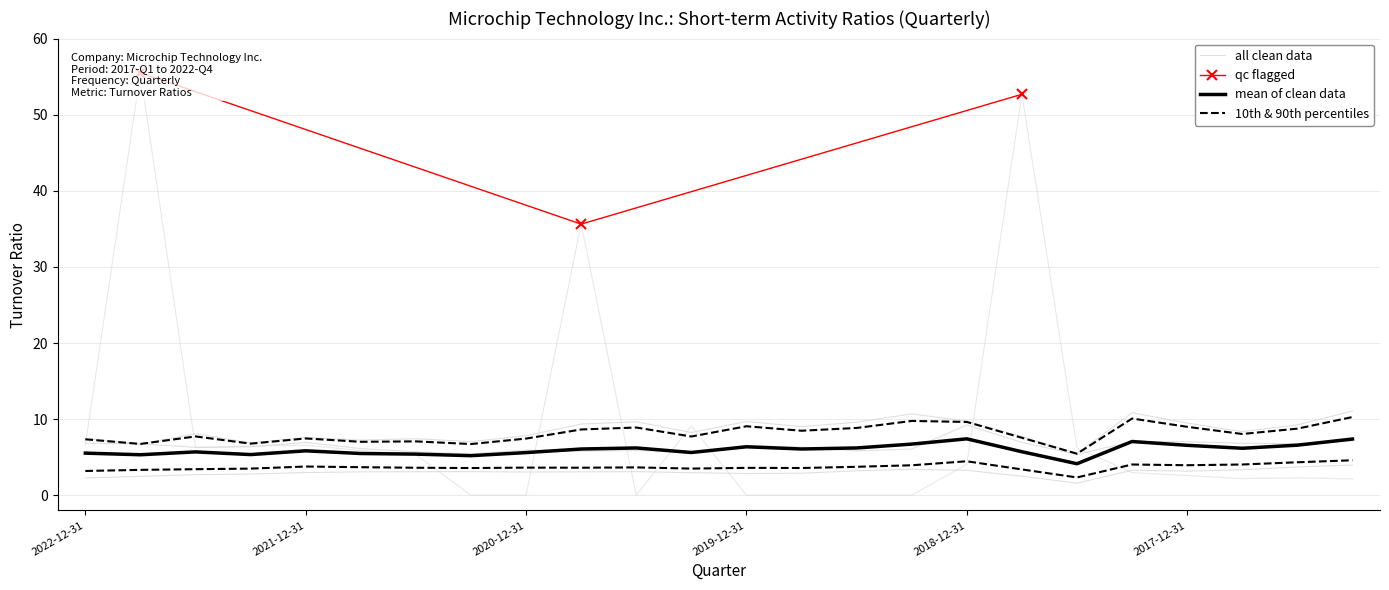

Count the number of categories in the chart.

24